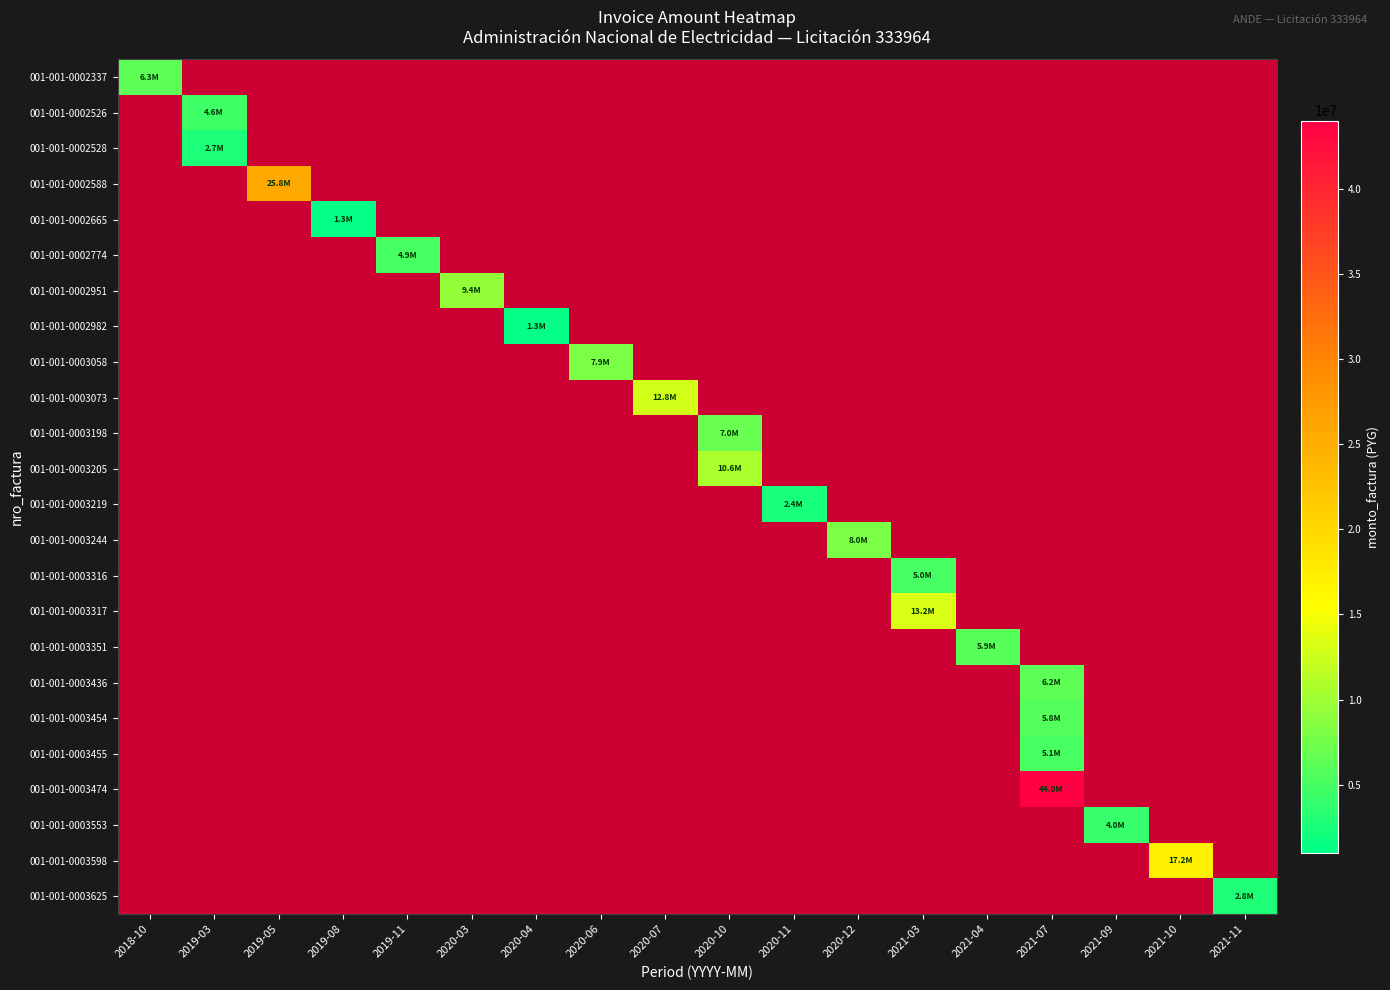

Which series has the largest range (max minus min)?

001-001-0002337